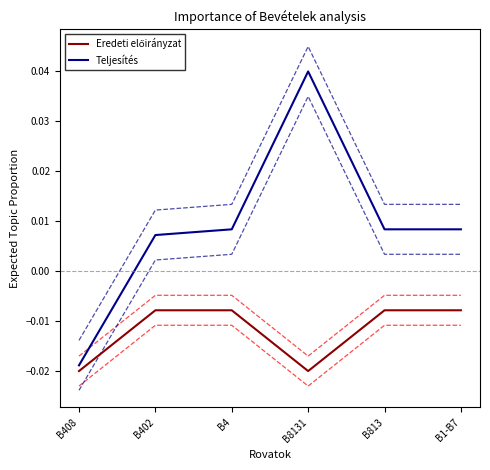

How many series are shown in this chart?

2